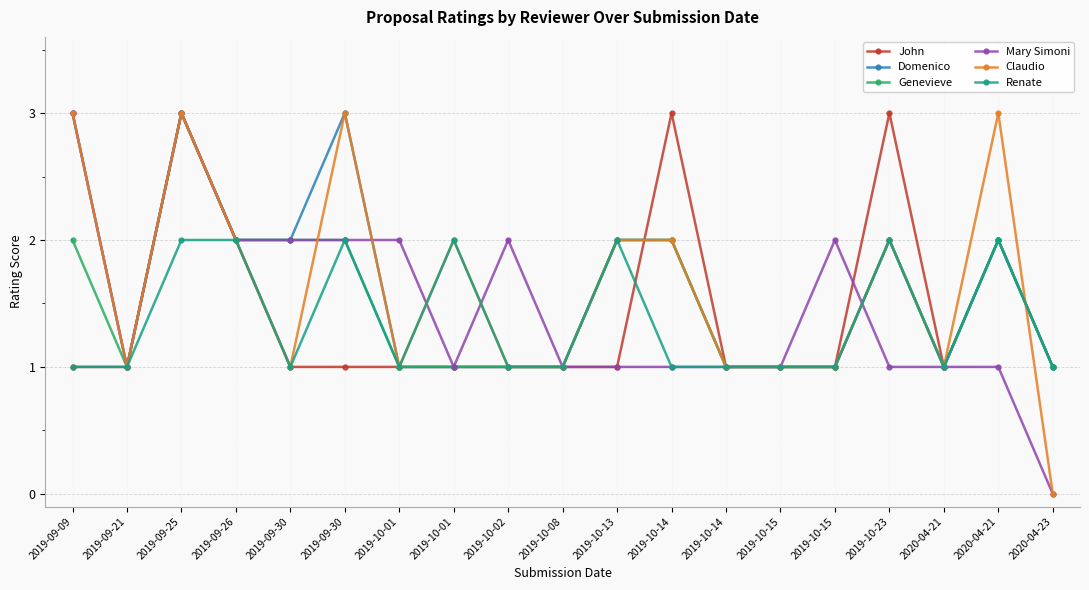

What is the greatest value displayed?

3